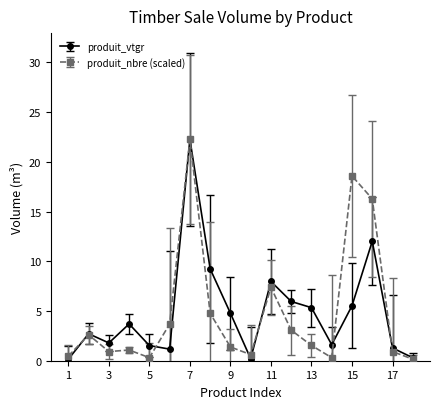

How many lines are shown in the chart?

2